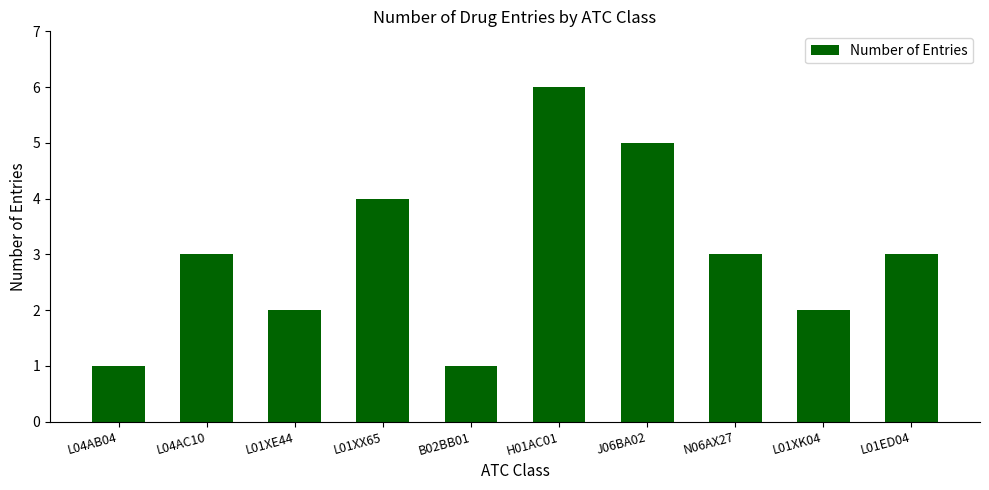

What is the average value?

3